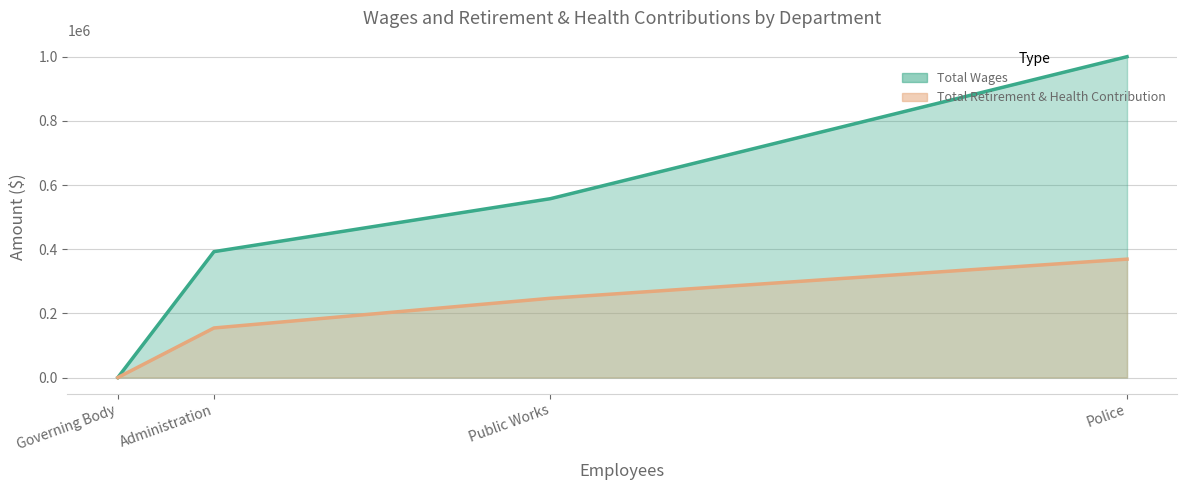

Does the chart display data point markers on the line(s)?

No